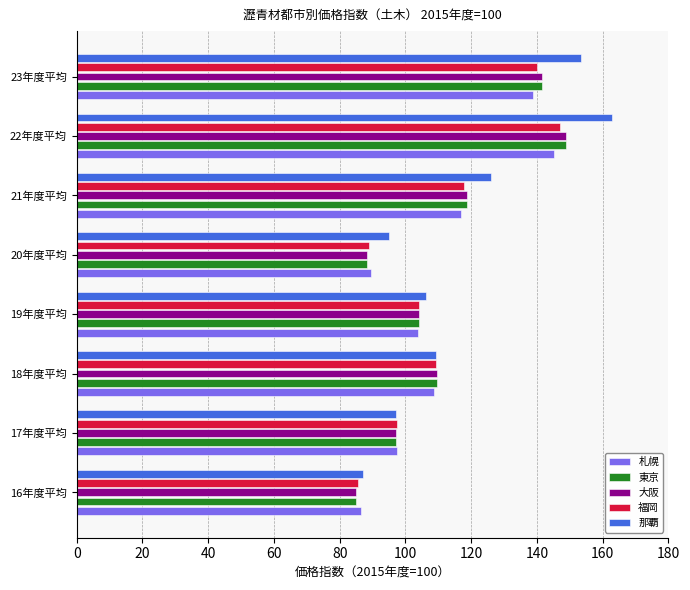

What are all the series names shown in the legend?

札幌, 東京, 大阪, 福岡, 那覇